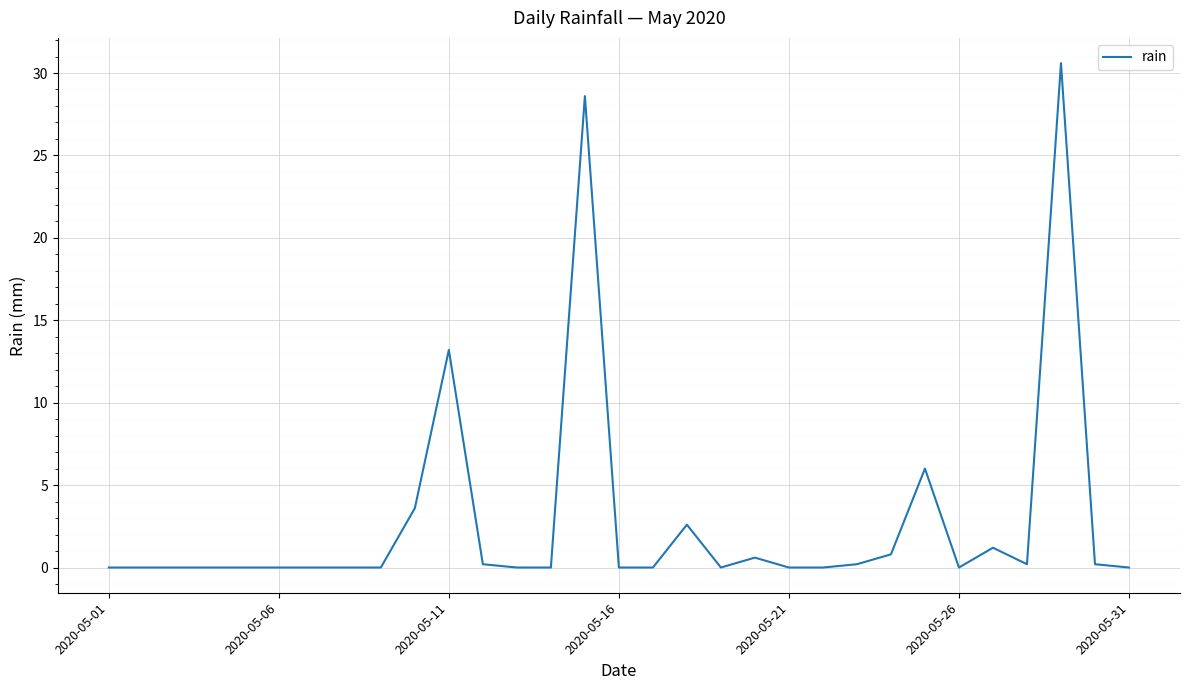

What is the greatest value displayed?

30.6